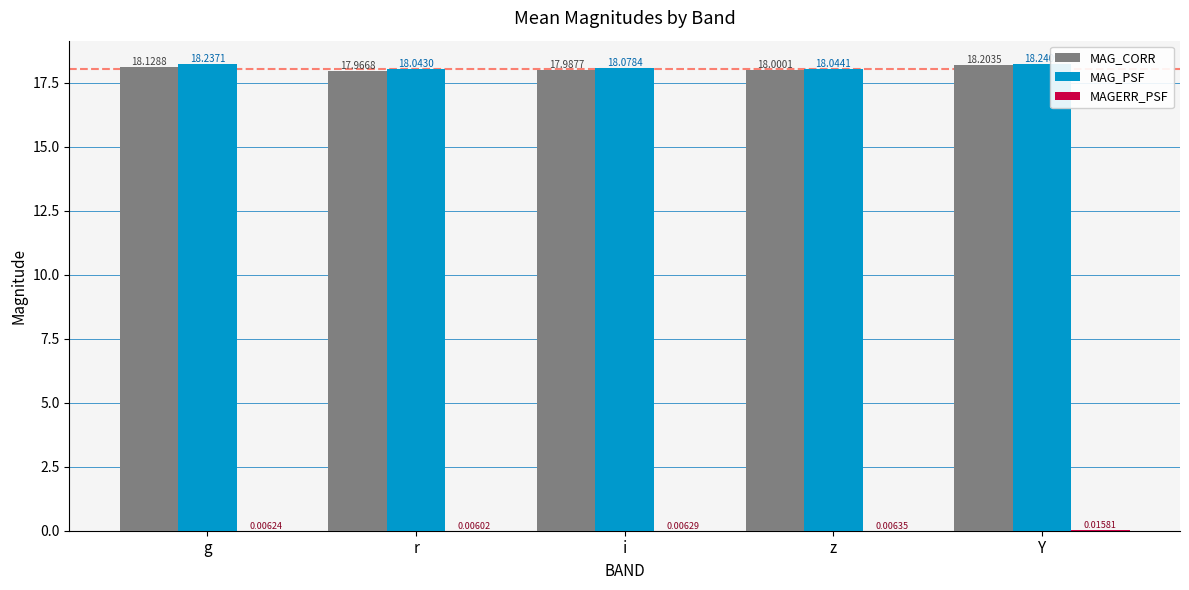

Does the chart contain stacked bars?

No